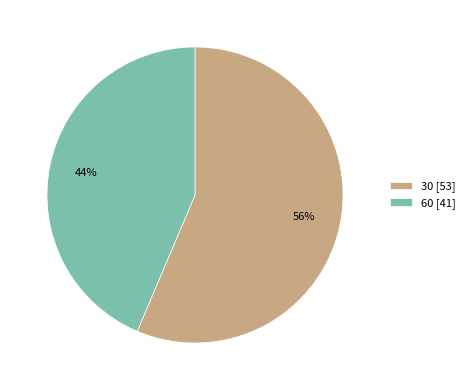

Which category has the smallest portion of the pie?

60